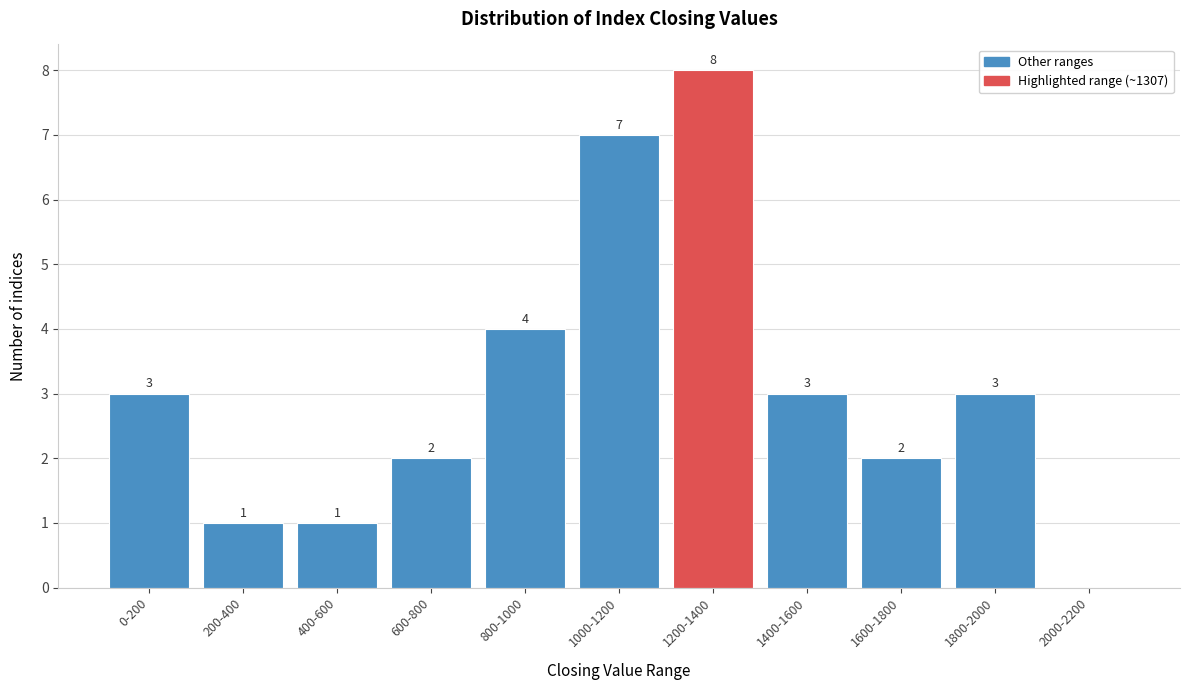

Reading right to left, transcribe all the data shown in this chart.

2000-2200=0	1800-2000=3	1600-1800=2	1400-1600=3	1200-1400=8	1000-1200=7	800-1000=4	600-800=2	400-600=1	200-400=1	0-200=3